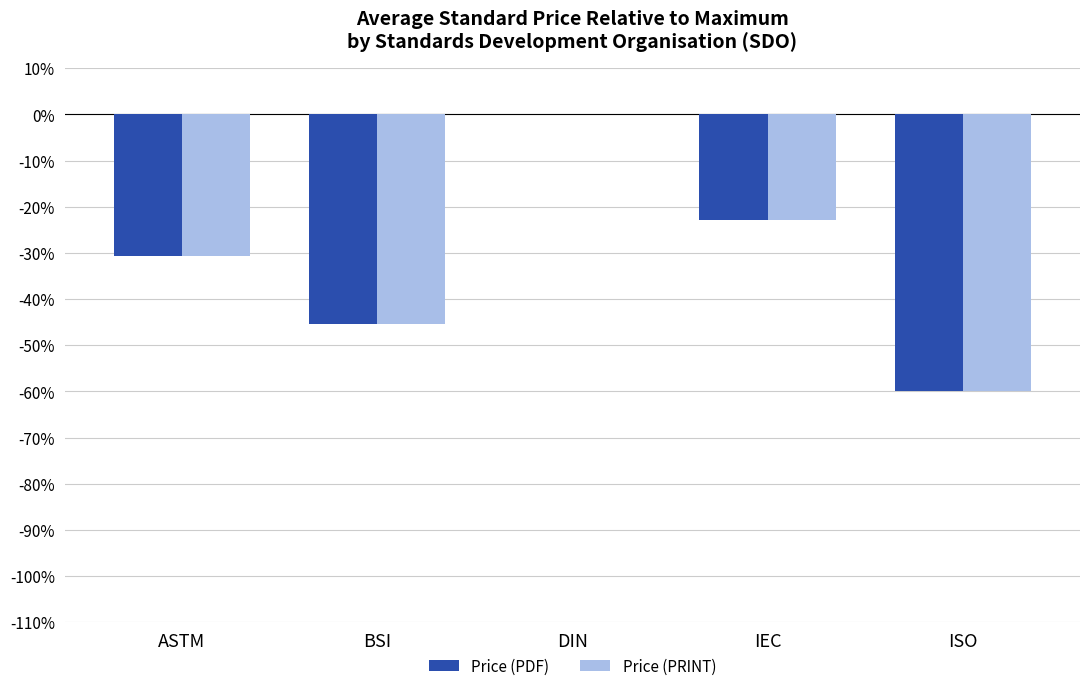

What value does the Price (PRINT) series have at ASTM?

-30.6